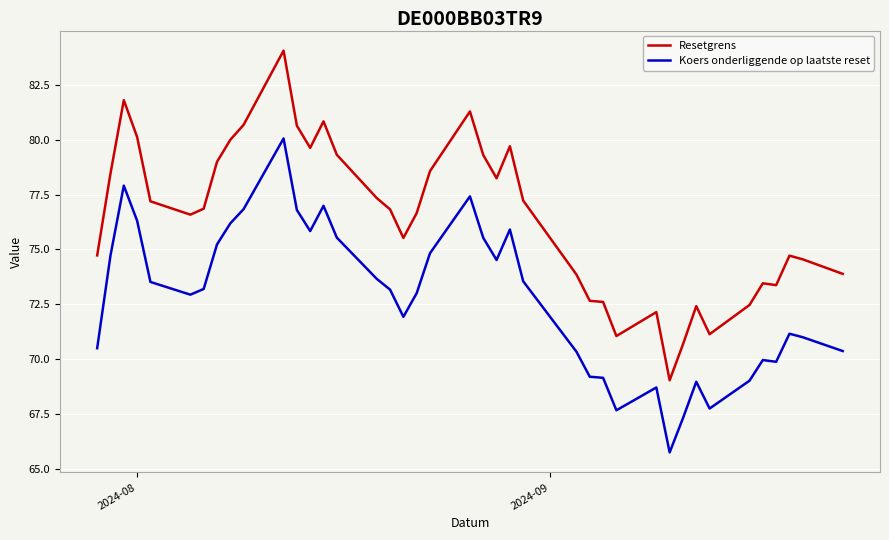

True or false: Resetgrens and Koers onderliggende op laatste reset cross at least once.

False